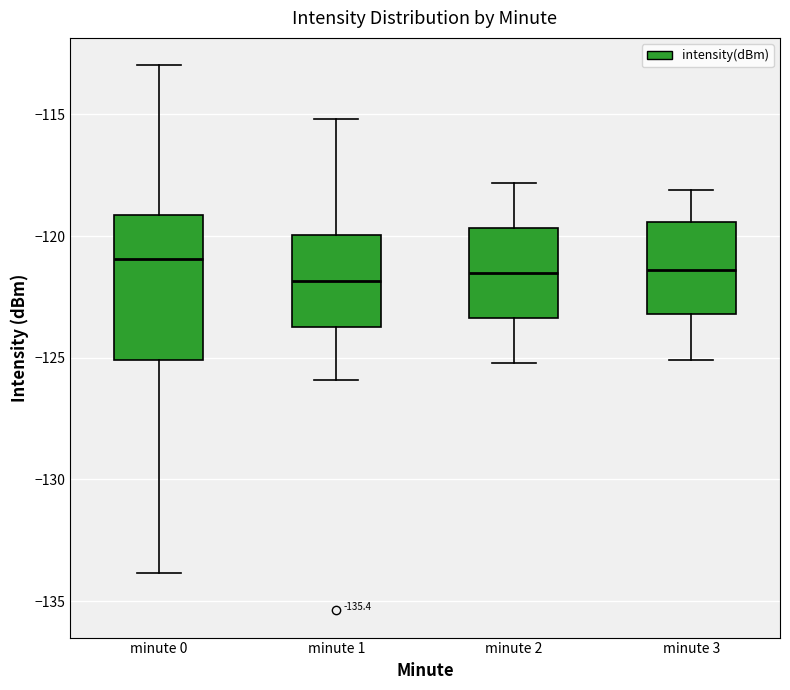

Reading left to right, transcribe this box plot: for each box, give where its median line is, the range the box spans, and where its two whiskers end, as read against the y-axis. The values are not printed on the chart, so give them approximately, as read against the axis.

minute 0: median -121.0, box -125.0 to -119.0, whiskers -134.0 to -113.0
minute 1: median -122.0, box -123.5 to -120.0, whiskers -126.0 to -115.0
minute 2: median -121.5, box -123.5 to -119.5, whiskers -125.0 to -118.0
minute 3: median -121.5, box -123.0 to -119.5, whiskers -125.0 to -118.0